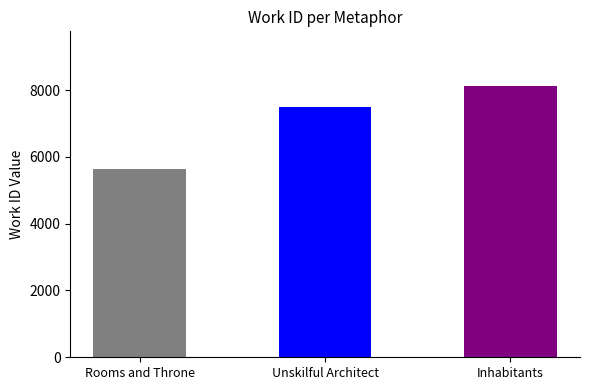

Approximately how many times larger is the value at Rooms and Throne compared to Unskilful Architect?

0.8